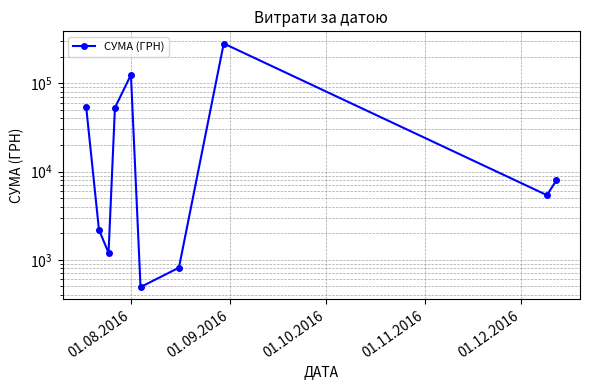

How many interior local valleys (lower than both neighbors) does the data have?

3